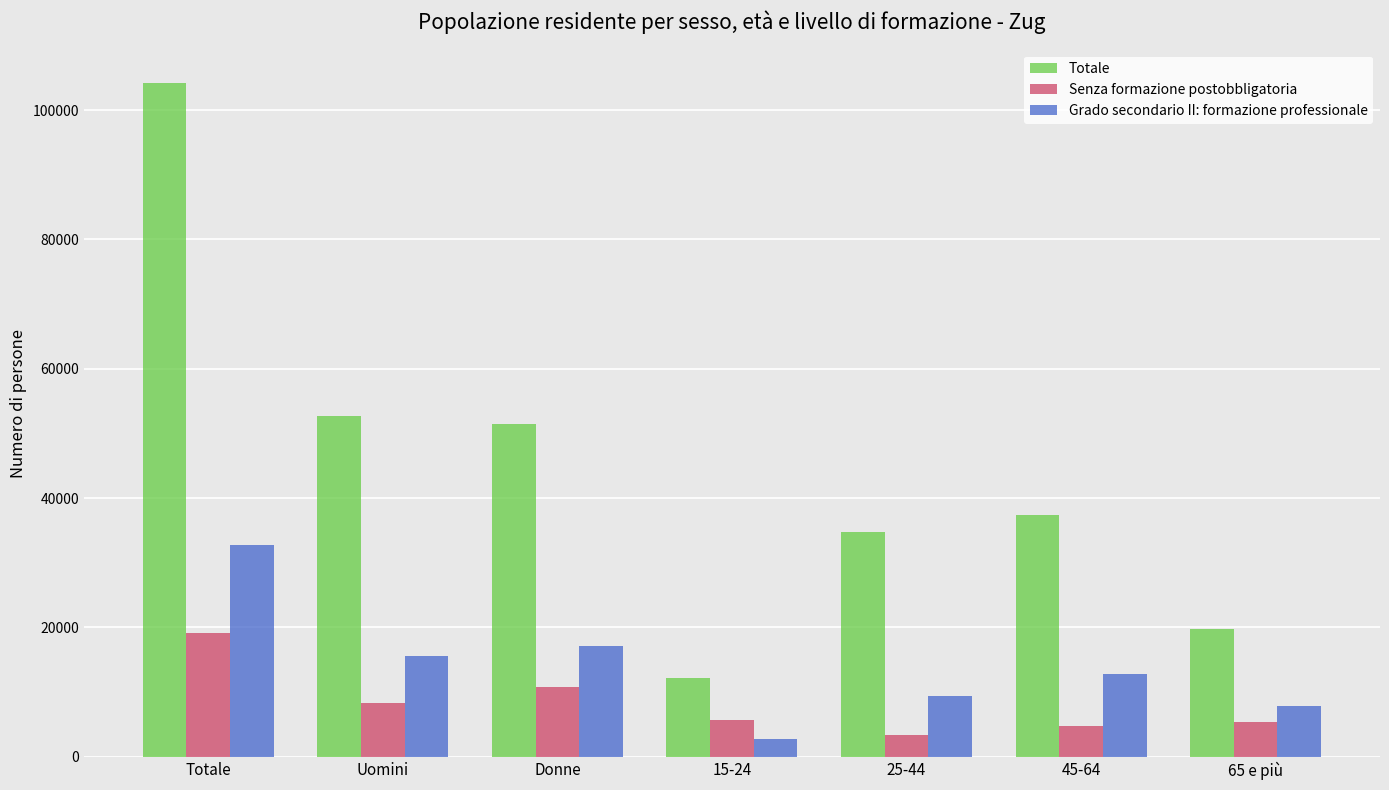

How many data points in Totale are less than 37368?

3